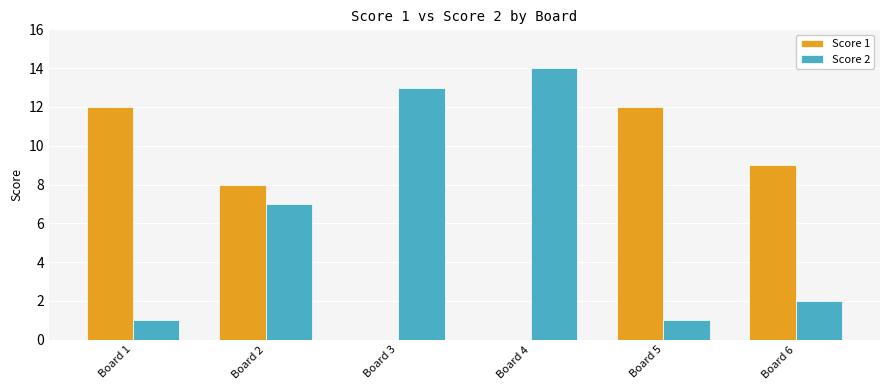

True or false: Score 2 has a value of 7 at Board 4.

False